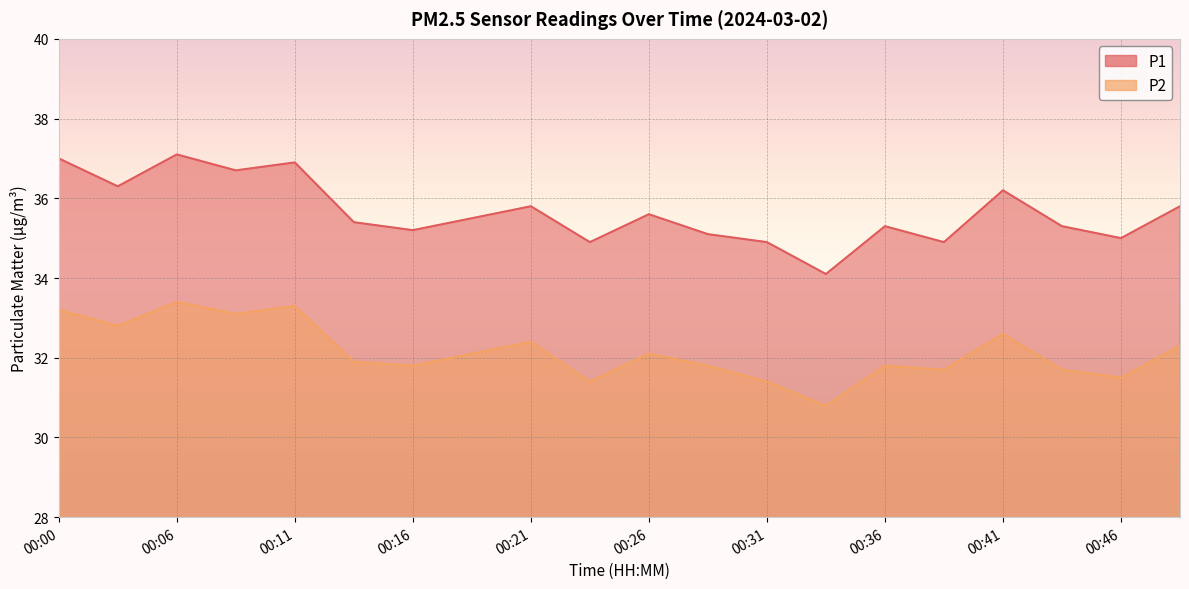

Where does the P2 series first go above 32?

00:00